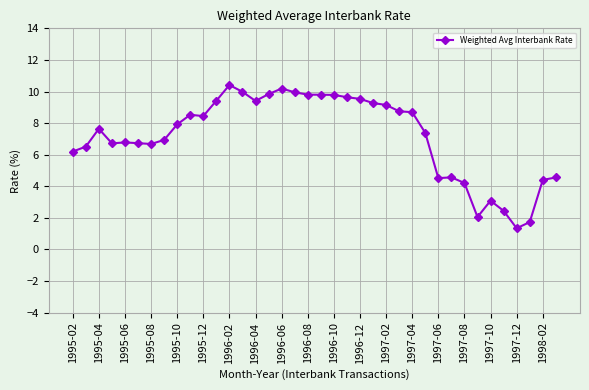

What is the difference between the second highest and minimum values?

8.8